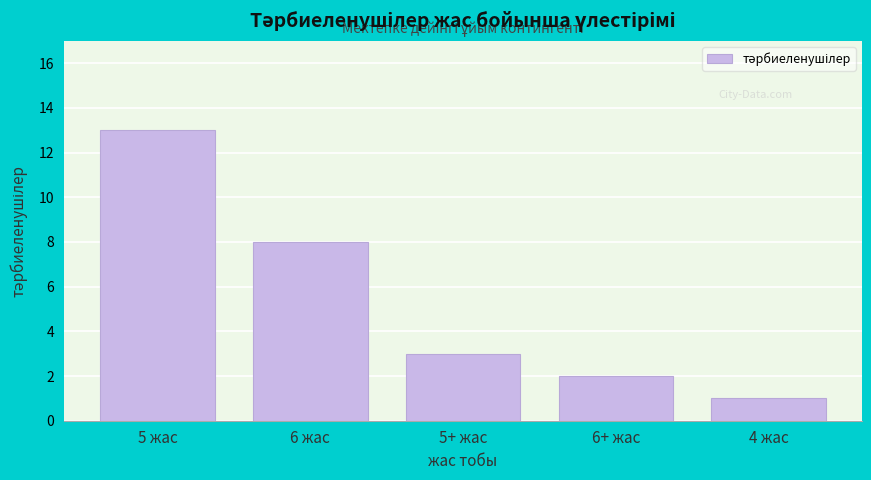

Reading right to left, what are all the values shown in this chart?

4 жас=1	6+ жас=2	5+ жас=3	6 жас=8	5 жас=13